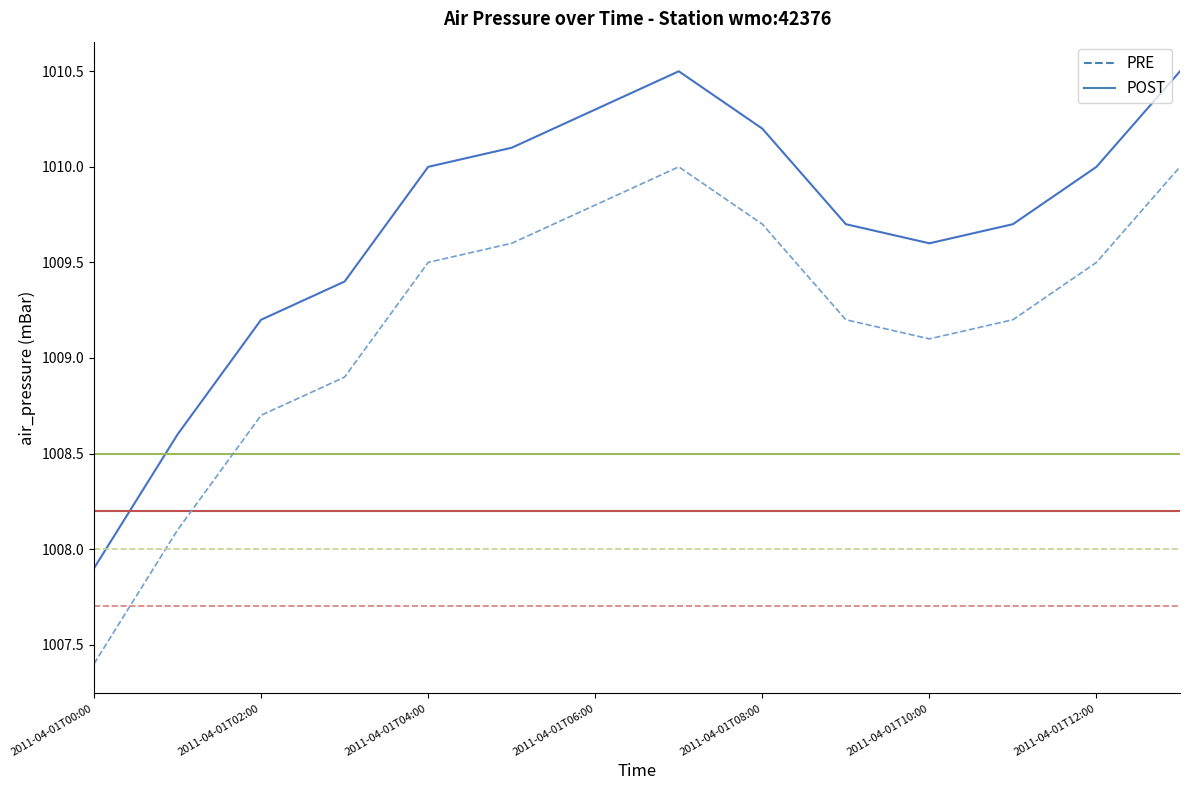

What is the greatest value displayed?

1010.5